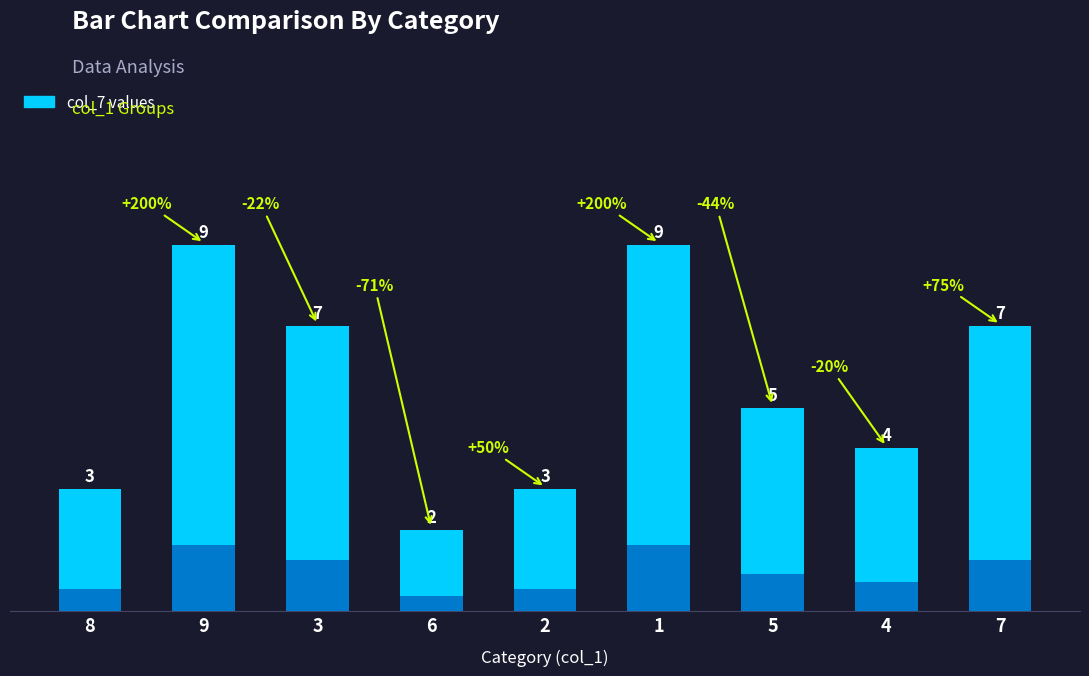

Does the chart contain any negative values?

No